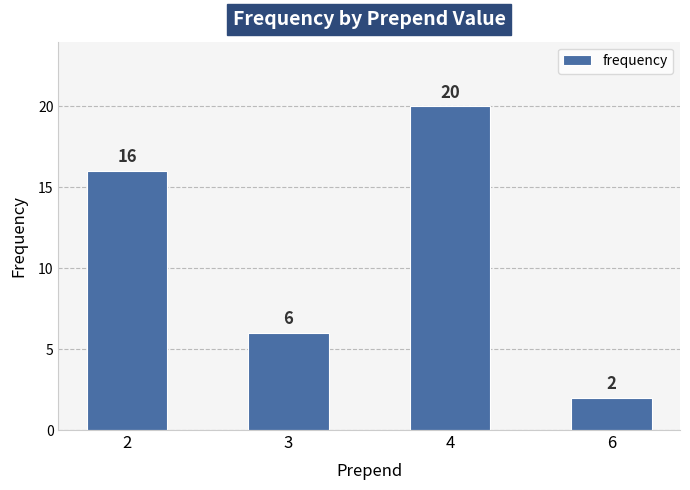

What is the difference between the values at 4 and 3?

14